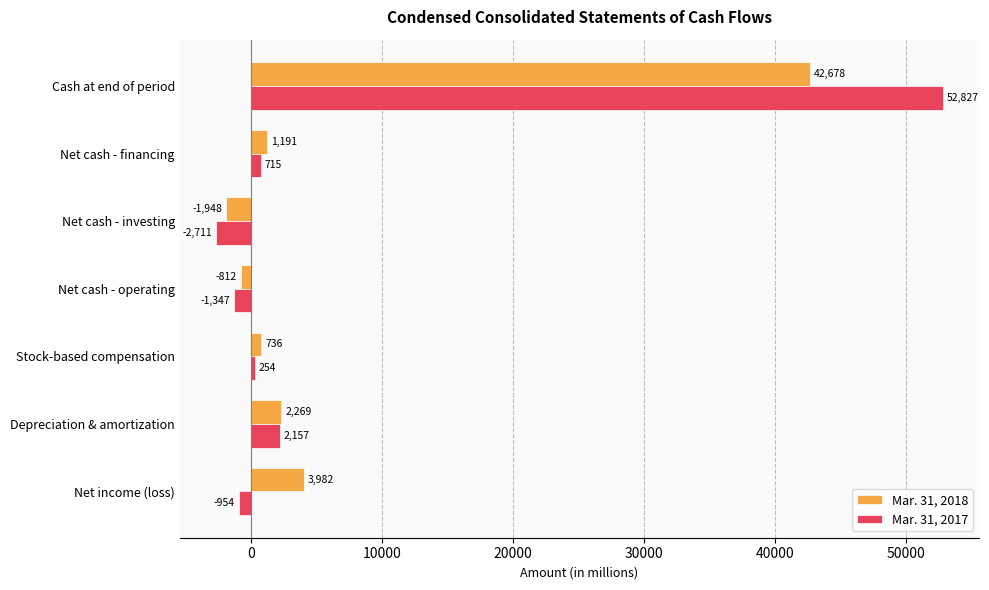

The Mar. 31, 2017 series shows 78337 at Cash at end of period. True or false?

False